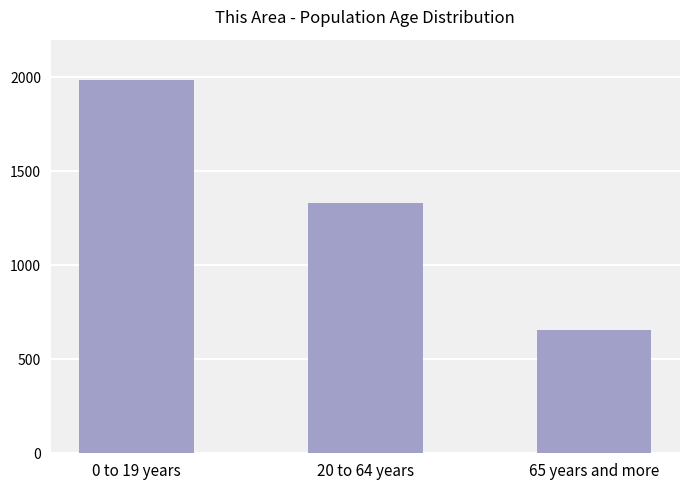

List the labels in order of value, smallest first.

65 years and more, 20 to 64 years, 0 to 19 years